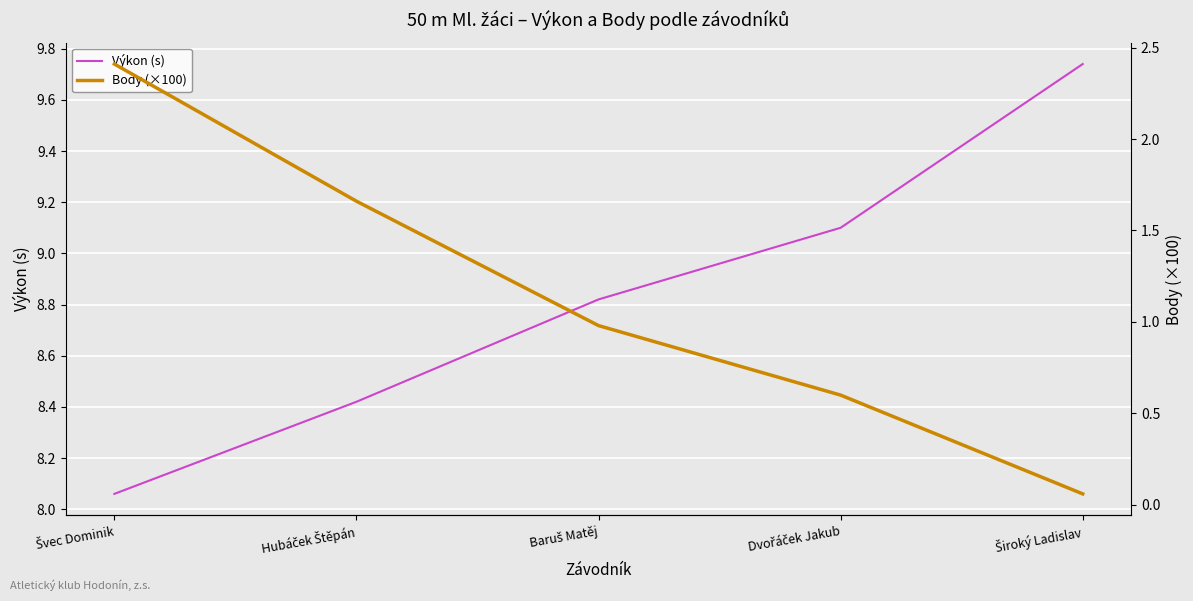

How many categories are shown in the chart?

5